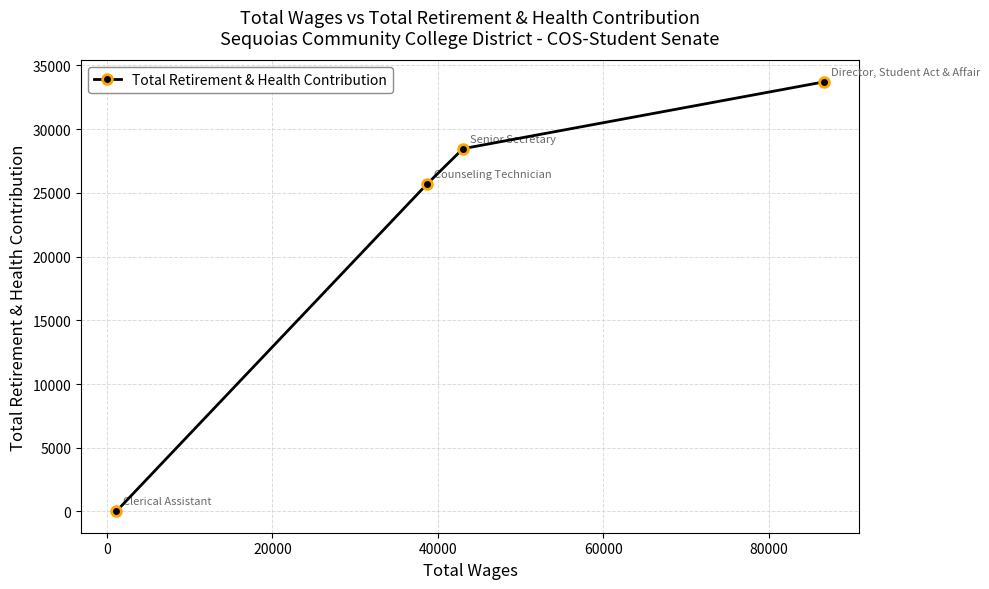

What is the maximum value shown in the chart?

33710